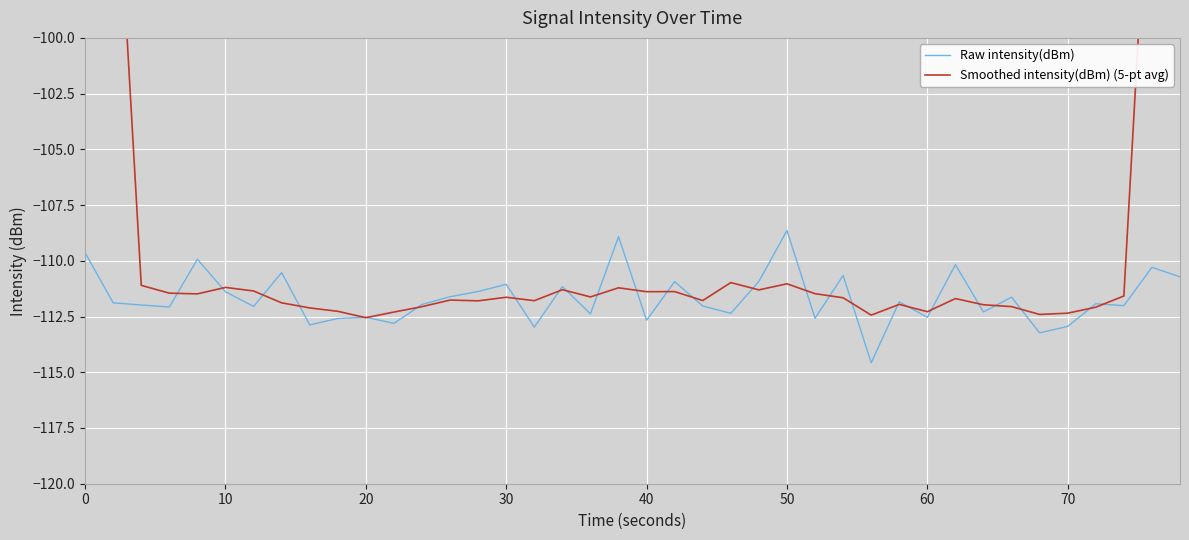

What is the minimum value for Raw intensity(dBm)?

-114.6